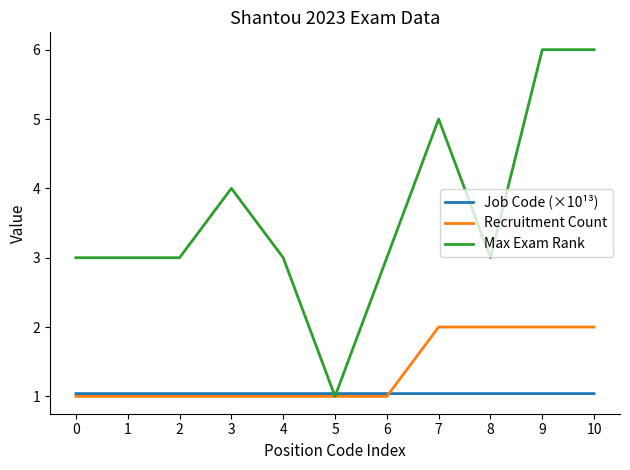

Which series has the largest total across all categories?

Max Exam Rank